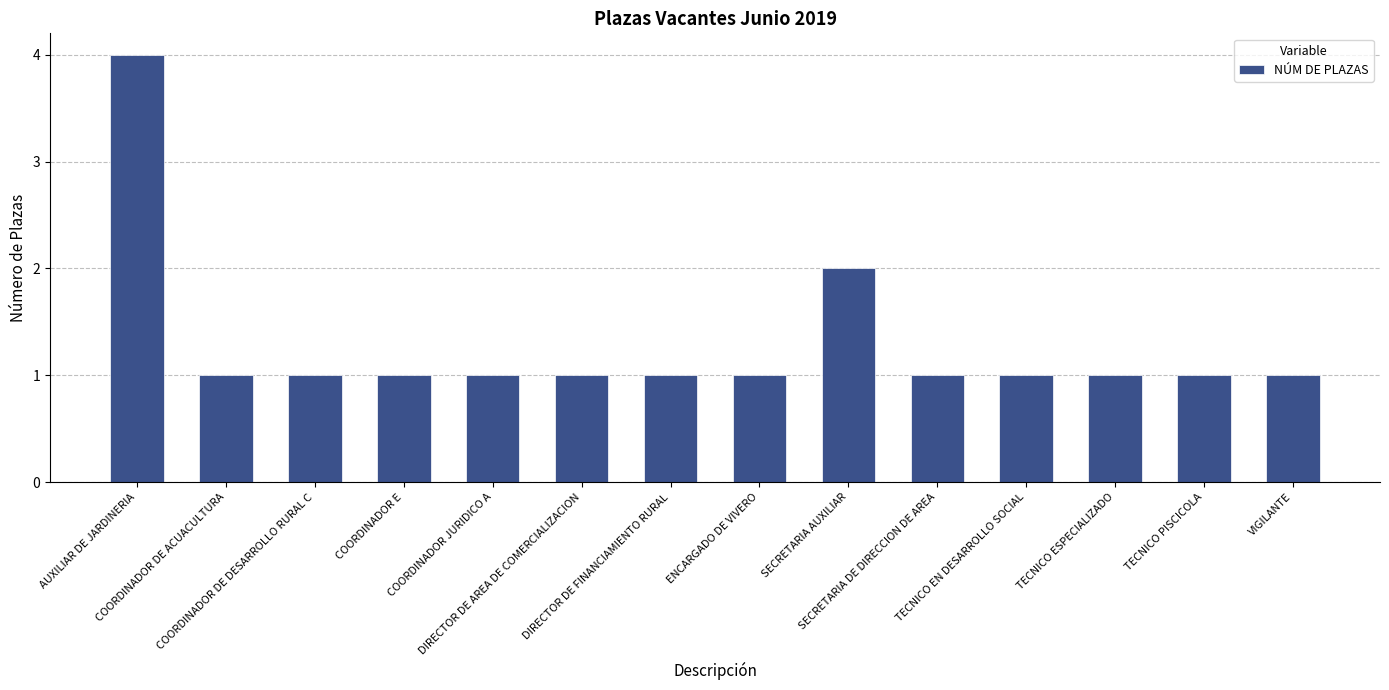

Which label corresponds to the largest value in the chart?

AUXILIAR DE JARDINERIA